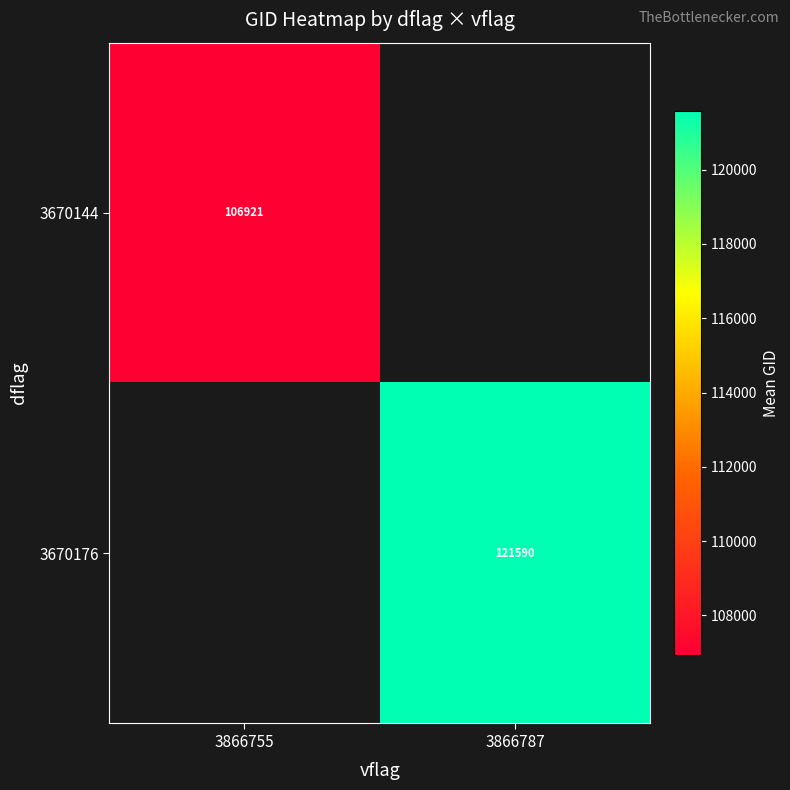

Which series has the widest spread of values?

3670144